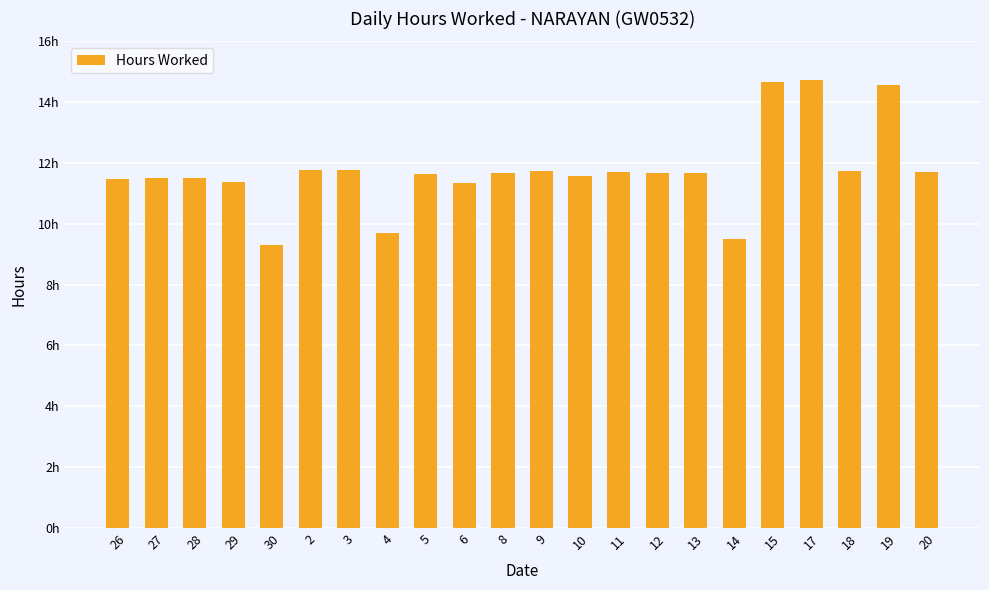

Does the chart contain any negative values?

No